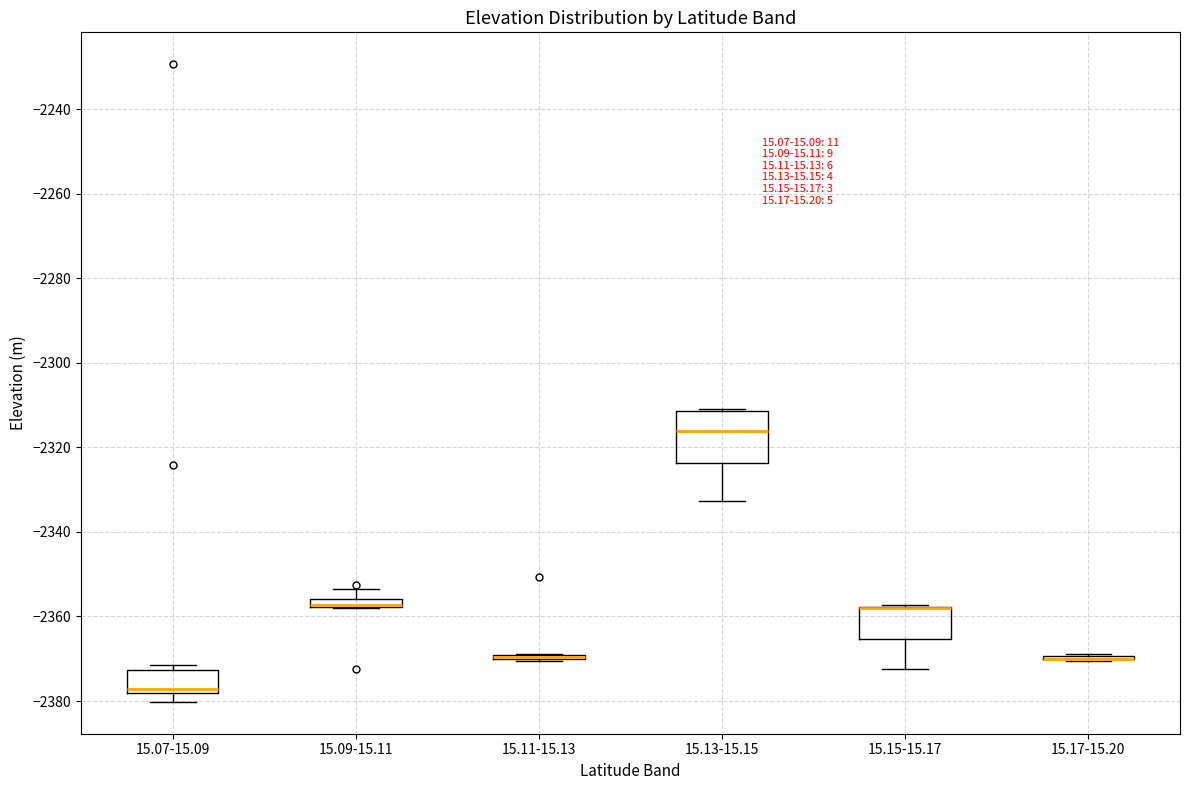

Which box is the tallest, from its lower edge to its upper edge?

15.13-15.15